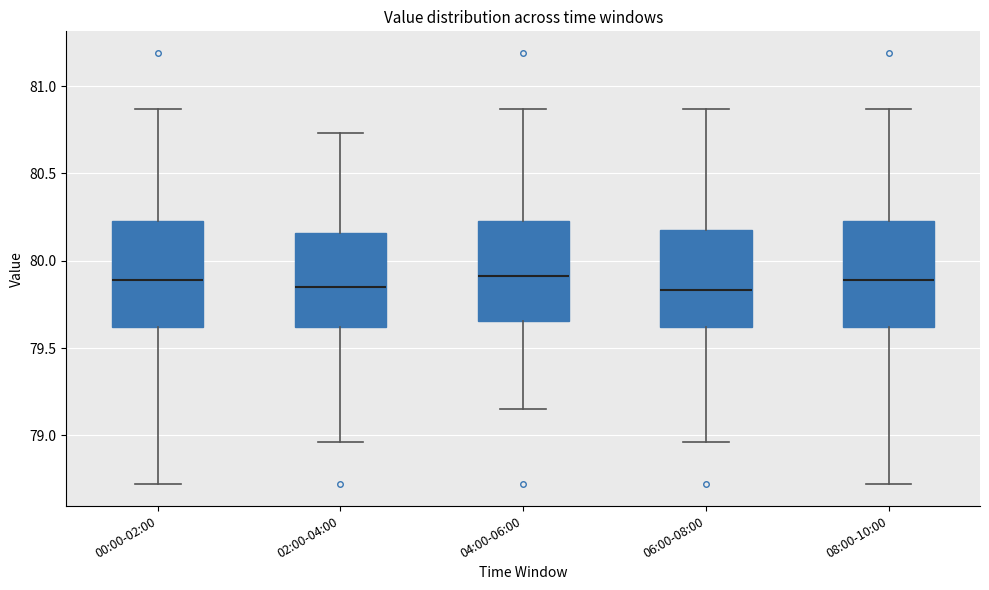

Reading left to right, read every box against the y-axis: the position of its median line, the range the box covers, and the ends of its whiskers. The values are not printed on the chart, so give them approximately, as read against the axis.

00:00-02:00: median 79.90, box 79.60 to 80.25, whiskers 78.70 to 80.85
02:00-04:00: median 79.85, box 79.60 to 80.15, whiskers 78.95 to 80.75
04:00-06:00: median 79.90, box 79.65 to 80.25, whiskers 79.15 to 80.85
06:00-08:00: median 79.85, box 79.60 to 80.20, whiskers 78.95 to 80.85
08:00-10:00: median 79.90, box 79.60 to 80.25, whiskers 78.70 to 80.85